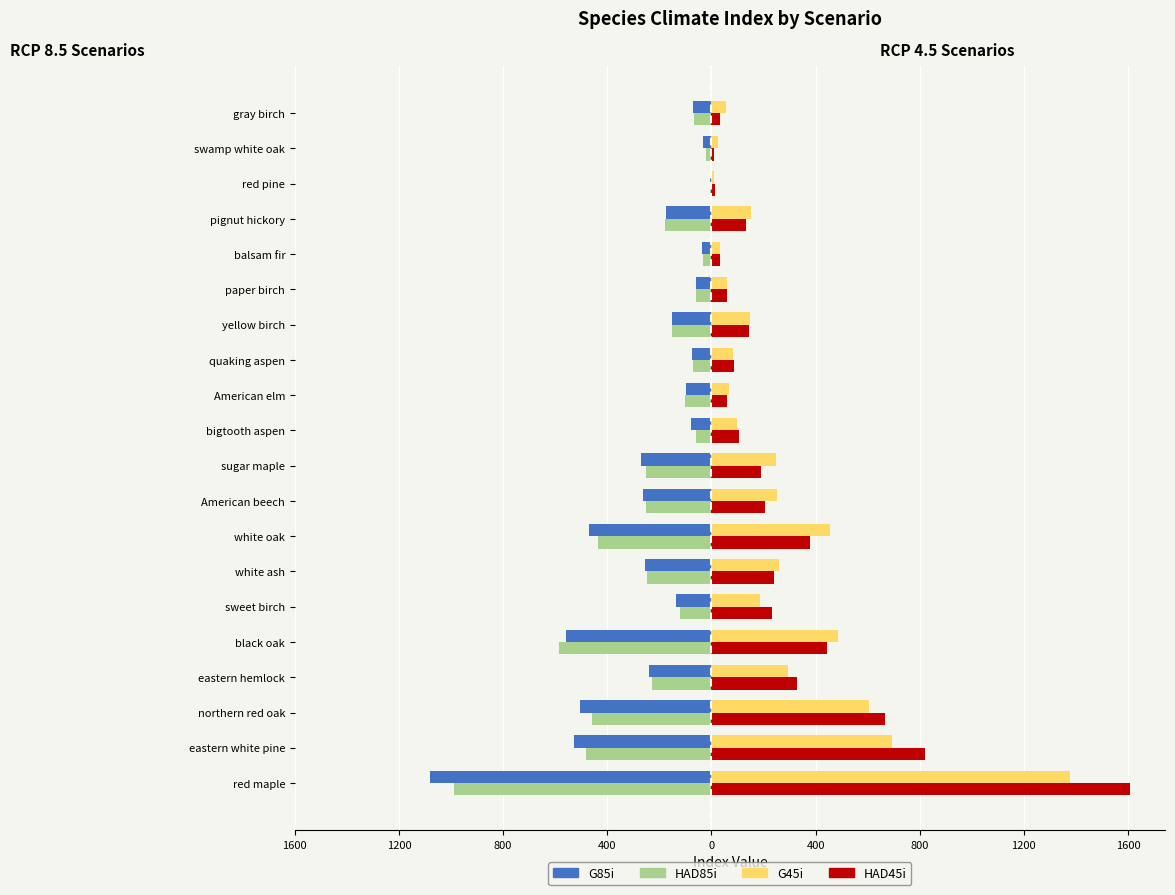

What are all the series names shown in the legend?

G85i, HAD85i, G45i, HAD45i